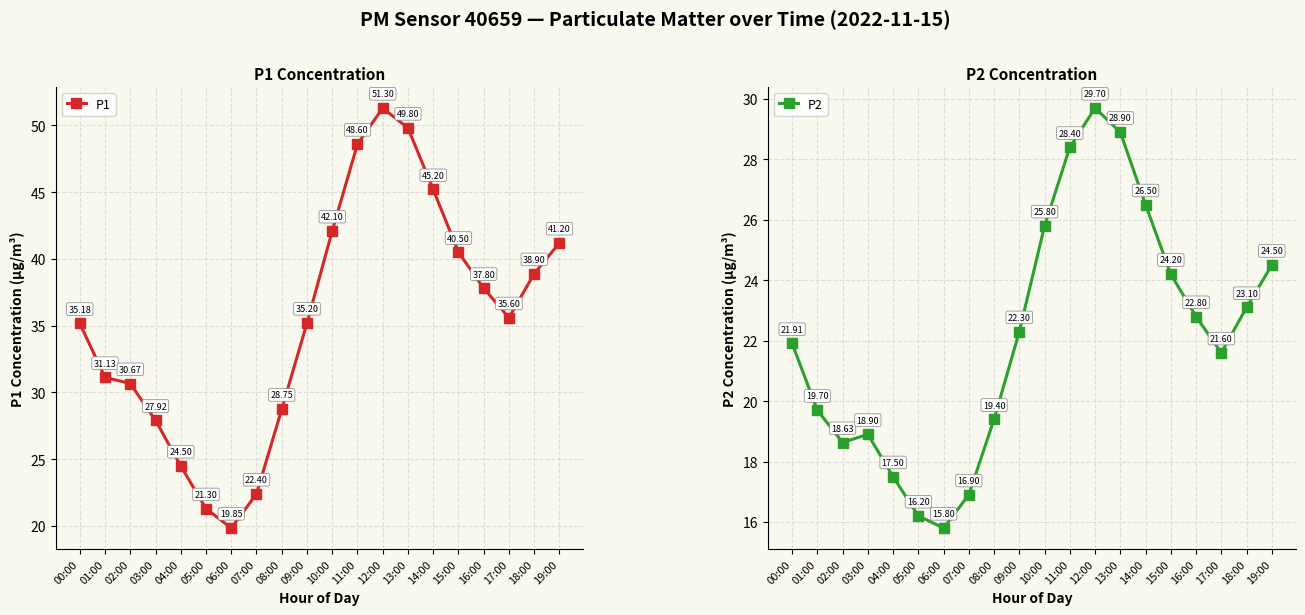

In P2, how many points are higher than both neighbors (excluding endpoints)?

2